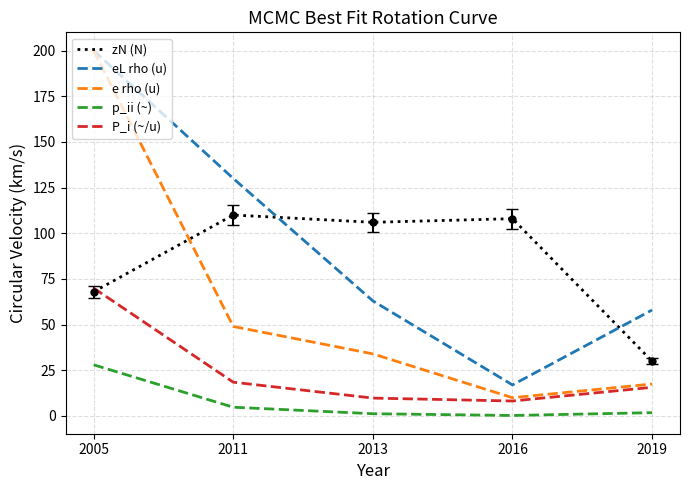

Which category has the lowest value in the zN (N) series?

2019